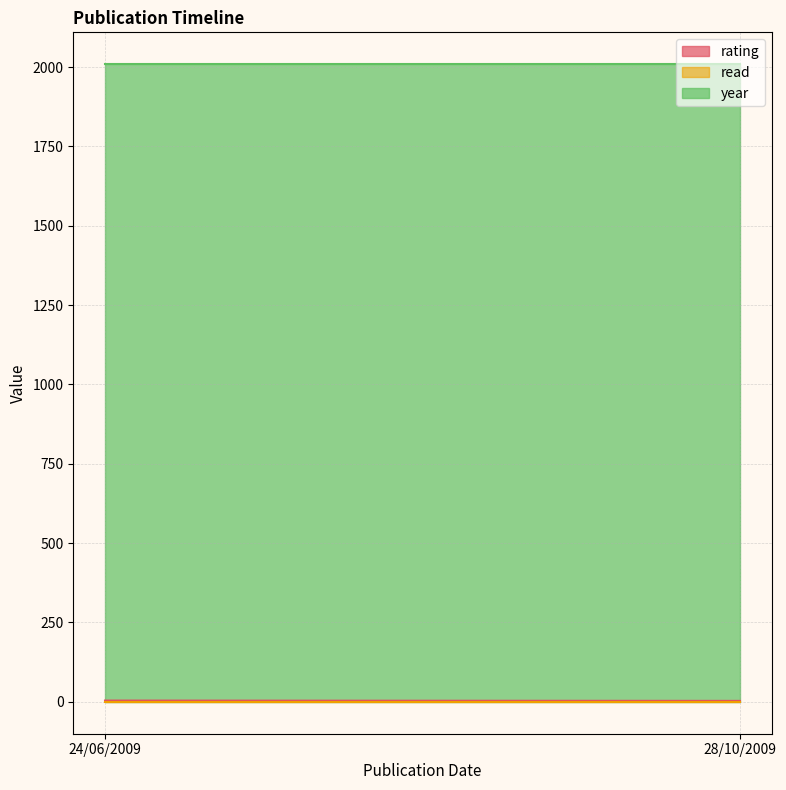

The year series shows 2009 at 28/10/2009. True or false?

True